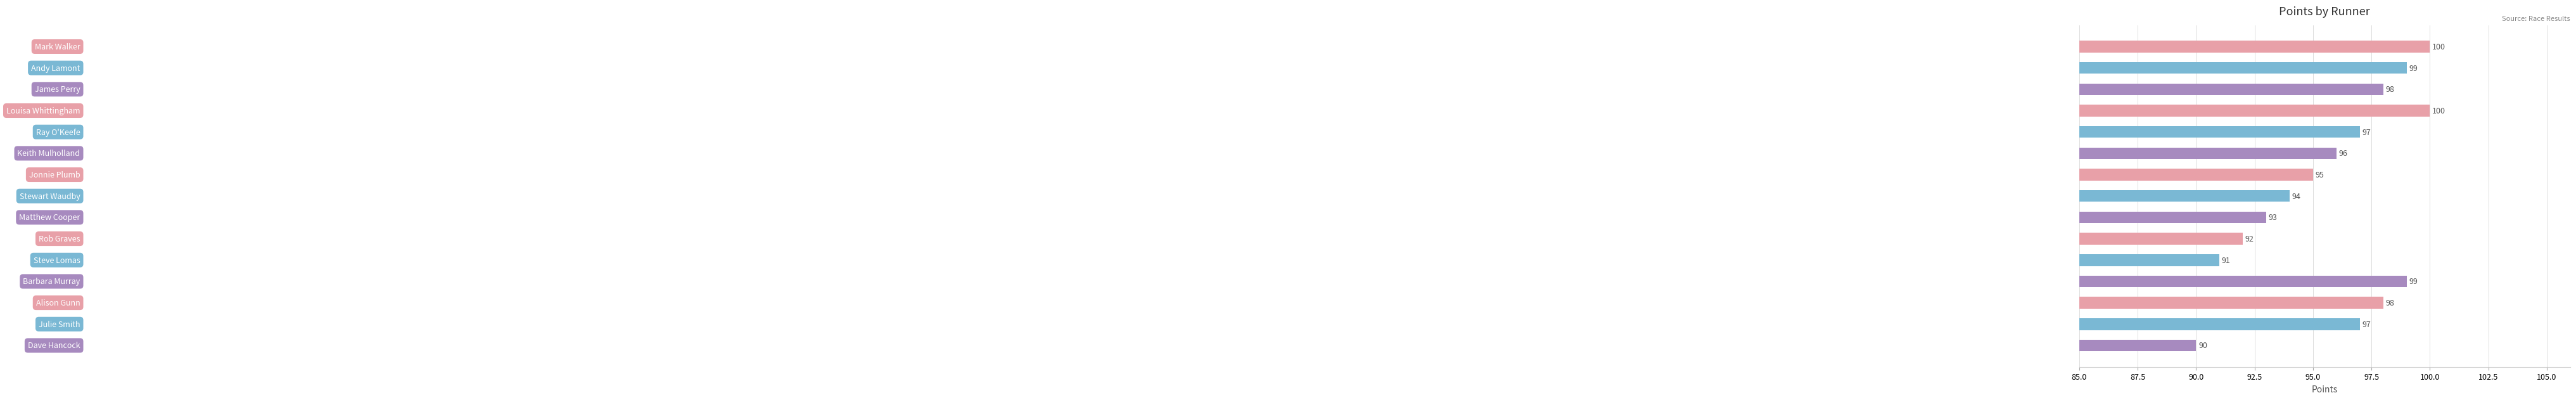

Count the values in the range 93 to 99.

10